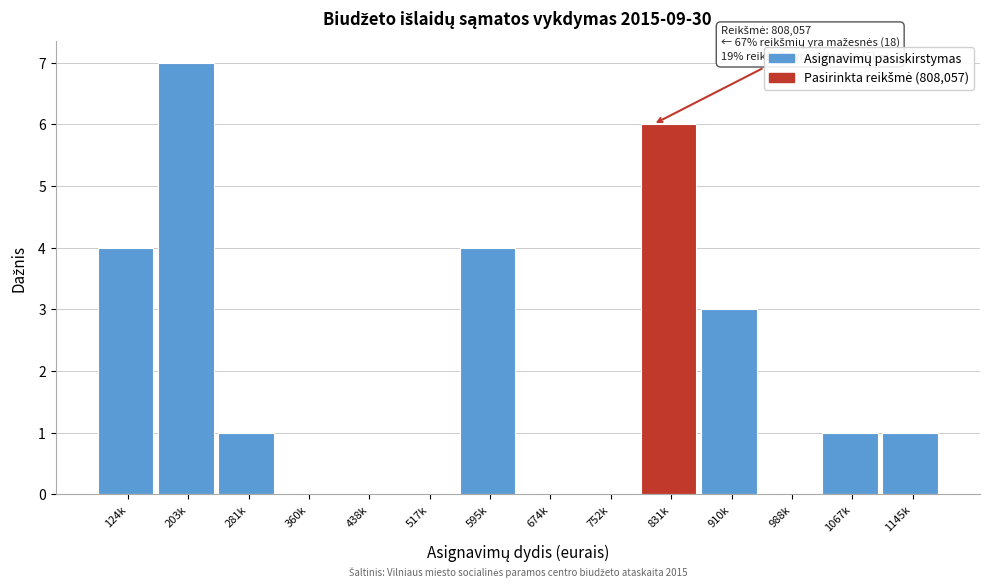

Reading right to left, list all the values displayed in this chart.

1145k=1	1067k=1	988k=0	910k=3	831k=6	752k=0	674k=0	595k=4	517k=0	438k=0	360k=0	281k=1	203k=7	124k=4